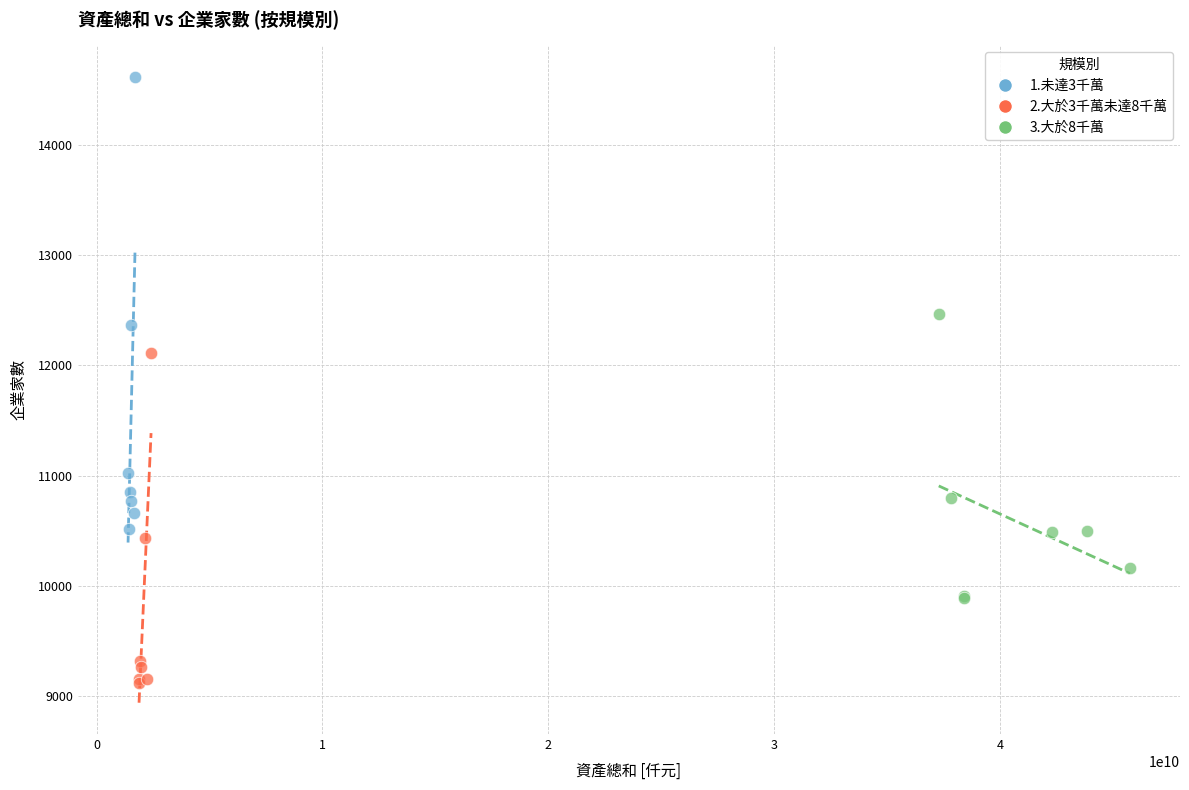

What are all the series names shown in the legend?

1.未達3千萬, 2.大於3千萬未達8千萬, 3.大於8千萬